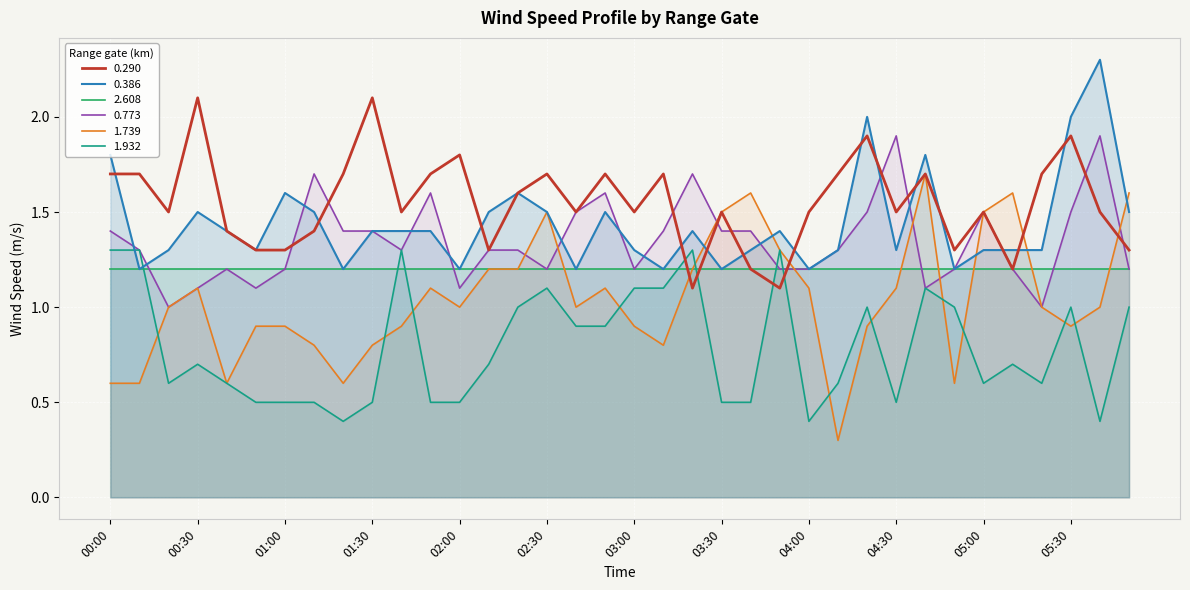

How many data points does each series have?

36